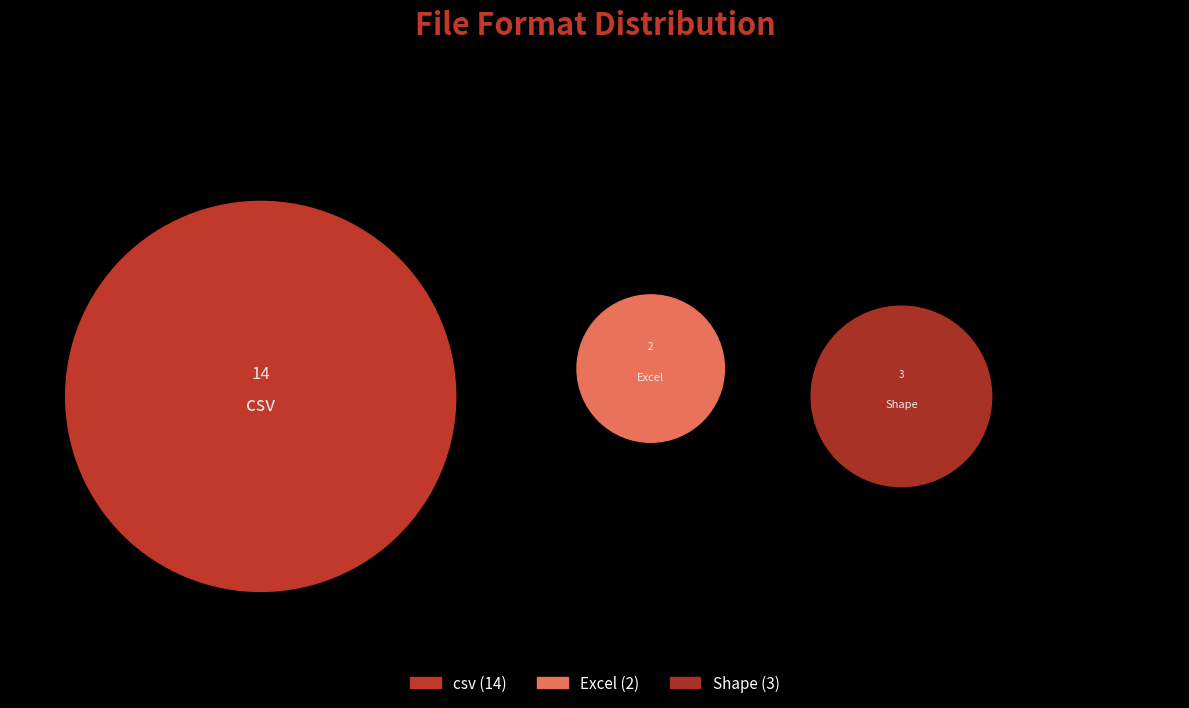

Which slice is the largest?

csv